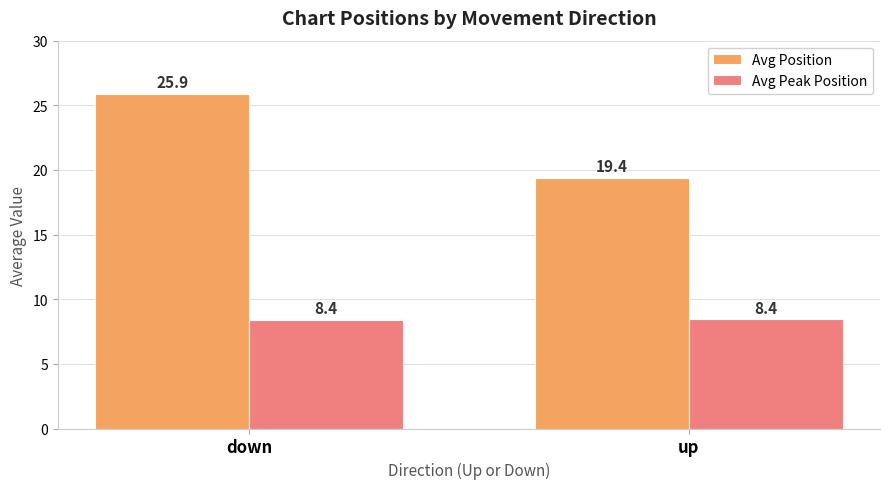

Rank the series at up from highest to lowest value.

Avg Position, Avg Peak Position